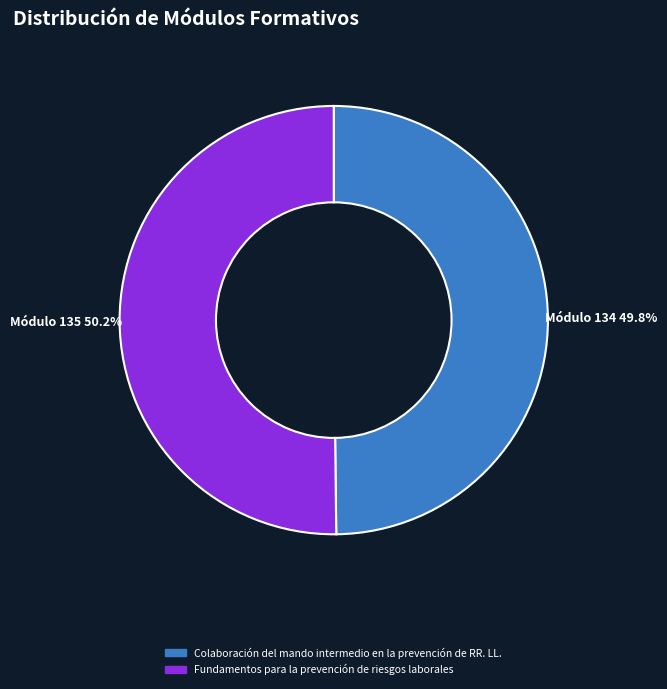

To the nearest percent, what portion does Colaboración del mando intermedio en la prevención de RR. LL. represent?

50%